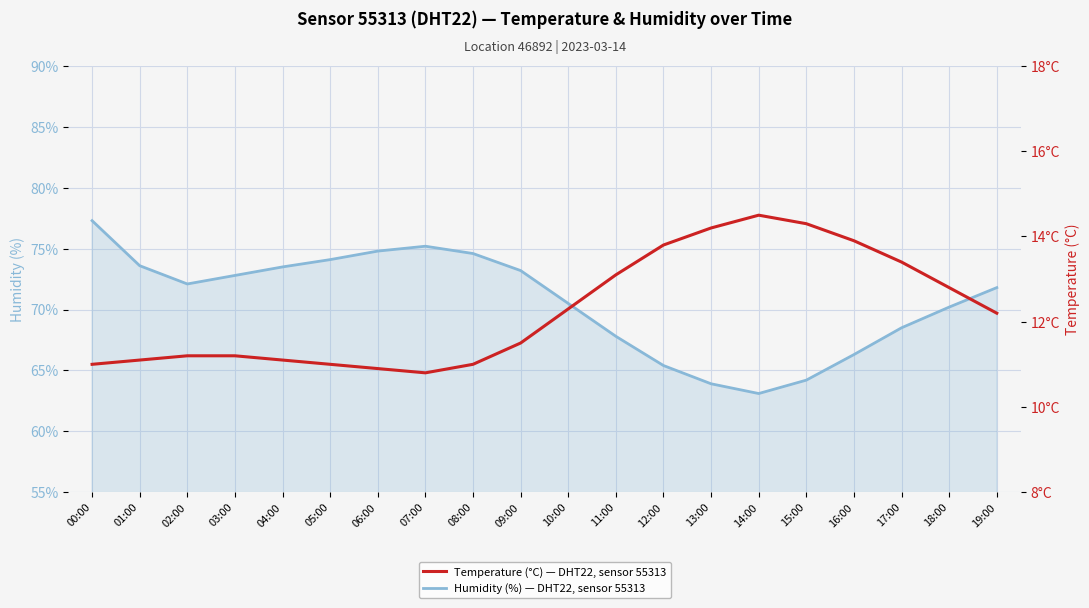

Rank the series at 13:00 from highest to lowest value.

Humidity (%) — DHT22 sensor 55313, Temperature (°C) — DHT22 sensor 55313